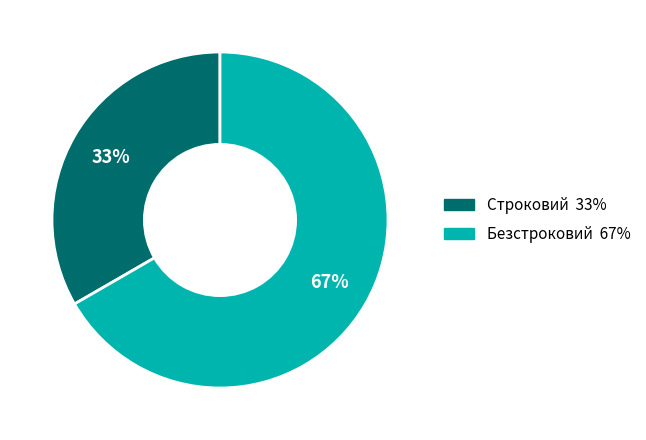

Which slice is the smallest?

Строковий